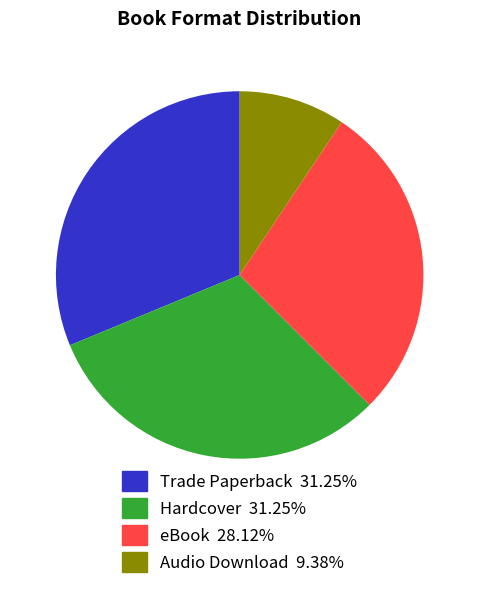

Which category has the smallest portion of the pie?

Audio Download